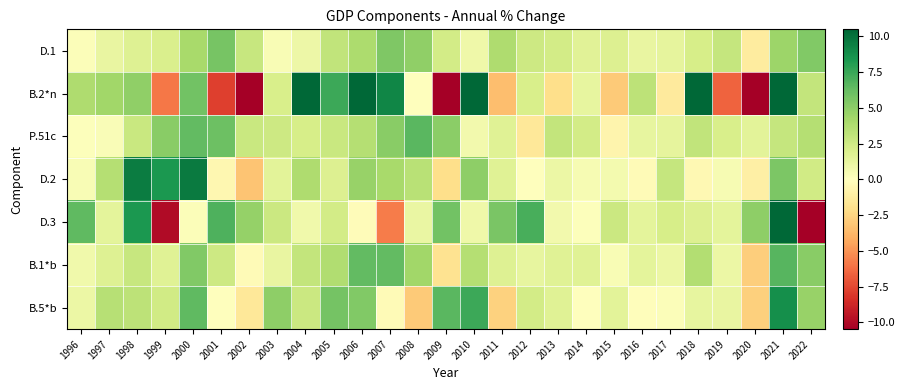

Reading left to right, transcribe all the data shown in this chart.

D.1: 1996=0.2	1997=1.2	1998=1.8	1999=2.0	2000=4.0	2001=5.7	2002=2.9	2003=0.4	2004=0.9	2005=3.0	2006=3.9	2007=5.4	2008=4.9	2009=2.3	2010=0.9	2011=3.8	2012=2.6	2013=2.3	2014=1.6	2015=1.9	2016=1.2	2017=1.4	2018=2.2	2019=2.9	2020=-1.2	2021=4.5	2022=5.4
B.2*n: 1996=3.8	1997=4.3	1998=4.9	1999=-6.0	2000=5.9	2001=-7.8	2002=-11.9	2003=2.1	2004=10.8	2005=7.4	2006=16.6	2007=9.1	2008=0.0	2009=-20.1	2010=16.5	2011=-3.5	2012=2.1	2013=-2.1	2014=1.3	2015=-3.0	2016=3.3	2017=-1.4	2018=10.9	2019=-6.6	2020=-14.3	2021=26.7	2022=3.0
P.51c: 1996=0.2	1997=0.3	1998=2.8	1999=5.1	2000=6.3	2001=6.0	2002=2.7	2003=2.6	2004=2.1	2005=2.8	2006=3.6	2007=5.1	2008=6.6	2009=5.0	2010=0.7	2011=1.6	2012=-1.5	2013=3.0	2014=2.3	2015=-0.7	2016=1.3	2017=1.4	2018=3.0	2019=2.1	2020=1.5	2021=2.9	2022=3.5
D.2: 1996=0.3	1997=3.6	1998=9.5	1999=8.3	2000=9.6	2001=-0.5	2002=-3.3	2003=1.5	2004=3.8	2005=1.8	2006=4.7	2007=4.1	2008=3.4	2009=-2.1	2010=5.0	2011=1.7	2012=-0.1	2013=1.0	2014=0.5	2015=0.6	2016=-0.3	2017=2.9	2018=-0.4	2019=0.4	2020=-1.0	2021=5.5	2022=2.4
D.3: 1996=6.5	1997=1.4	1998=8.3	1999=-10.0	2000=0.2	2001=6.9	2002=4.7	2003=2.7	2004=0.8	2005=2.3	2006=-0.2	2007=-5.8	2008=1.1	2009=5.9	2010=0.8	2011=5.6	2012=7.1	2013=0.7	2014=0.1	2015=2.6	2016=1.5	2017=2.2	2018=1.9	2019=1.4	2020=4.9	2021=20.2	2022=-13.8
B.1*b: 1996=0.8	1997=1.8	1998=2.8	1999=1.7	2000=5.4	2001=2.6	2002=-0.3	2003=1.1	2004=3.0	2005=3.7	2006=6.3	2007=6.4	2008=4.3	2009=-1.9	2010=3.6	2011=1.8	2012=1.2	2013=1.7	2014=1.7	2015=0.4	2016=1.5	2017=1.0	2018=3.6	2019=1.0	2020=-2.8	2021=6.7	2022=5.1
B.5*b: 1996=1.0	1997=3.5	1998=3.2	1999=2.4	2000=6.4	2001=0.0	2002=-1.6	2003=5.0	2004=2.7	2005=5.7	2006=5.4	2007=-0.3	2008=-3.0	2009=6.6	2010=7.4	2011=-2.7	2012=2.4	2013=1.6	2014=-0.1	2015=1.5	2016=-0.1	2017=0.2	2018=1.3	2019=1.2	2020=-2.8	2021=8.7	2022=4.7